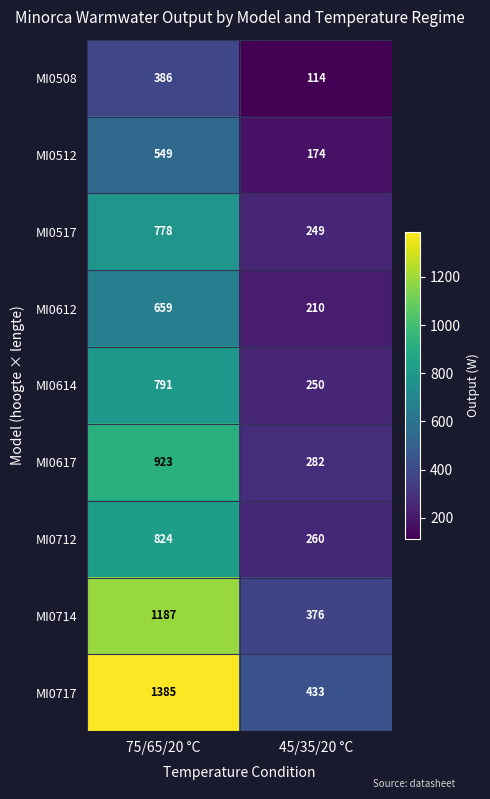

At which category is the sum across all series the highest?

75/65/20 °C